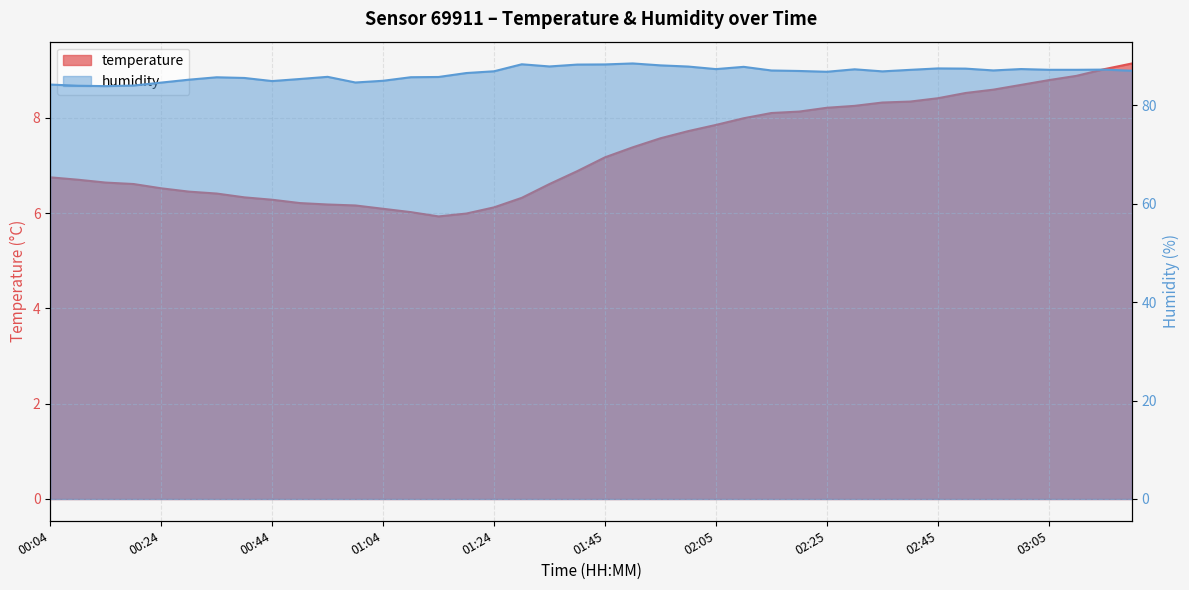

At which category does the chart reach its peak across all series?

01:50